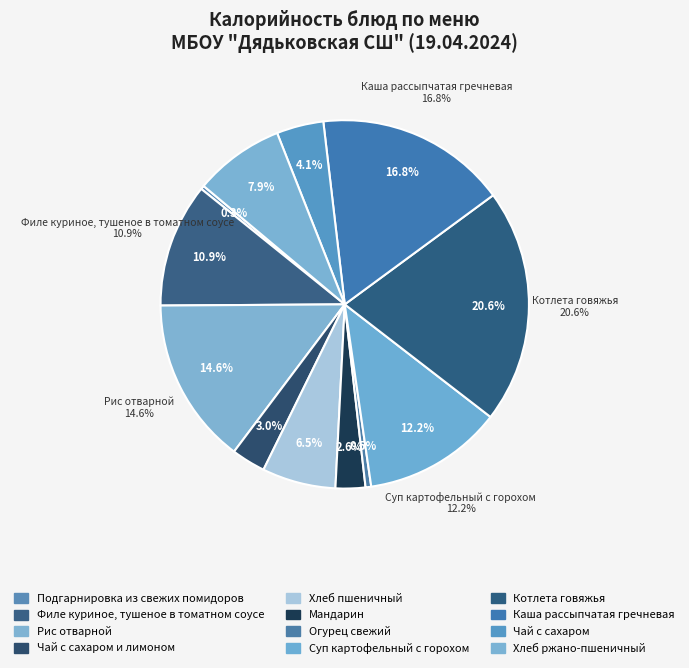

How many segments does this pie chart have?

12